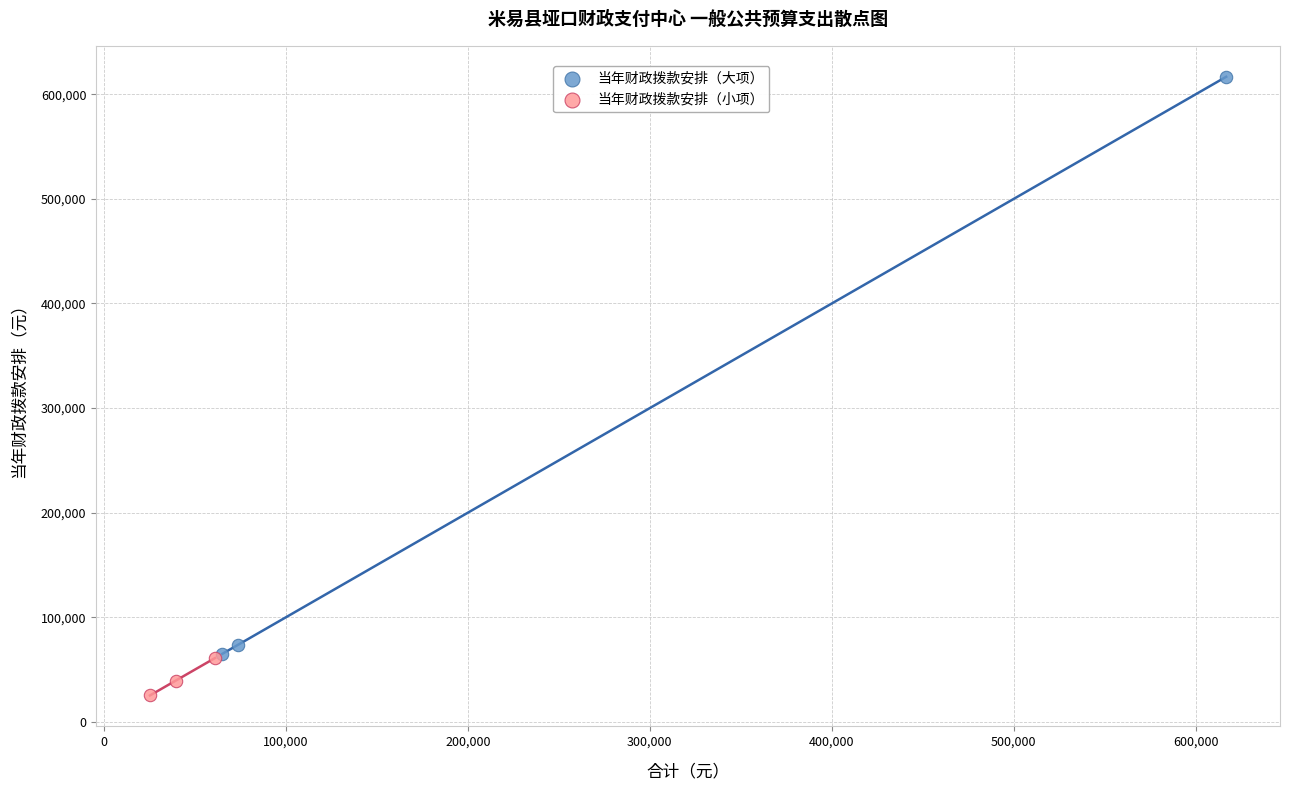

Which series has the largest Y range (max minus min)?

当年财政拨款安排（大项）